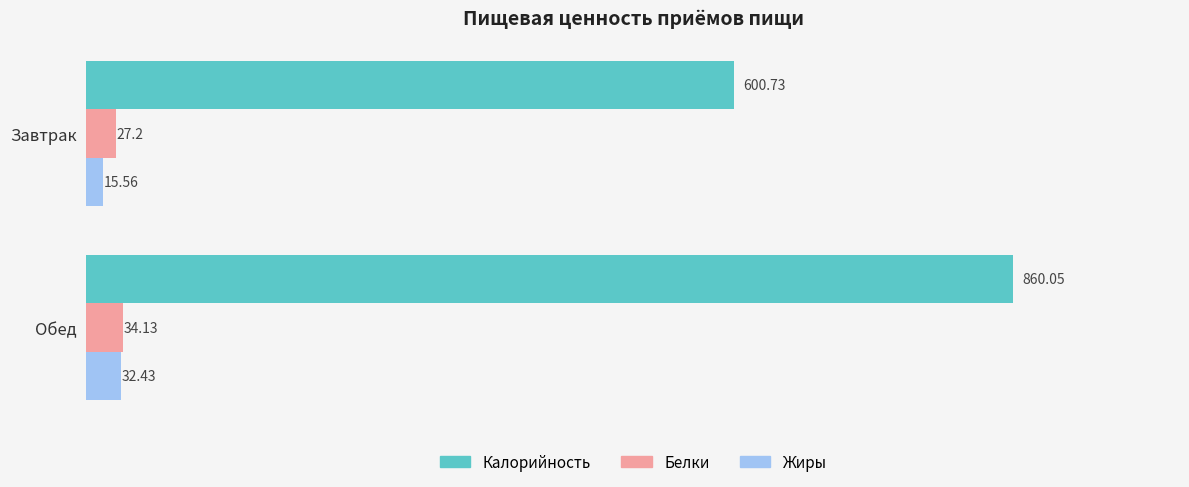

How many values in the Белки series exceed 34?

1